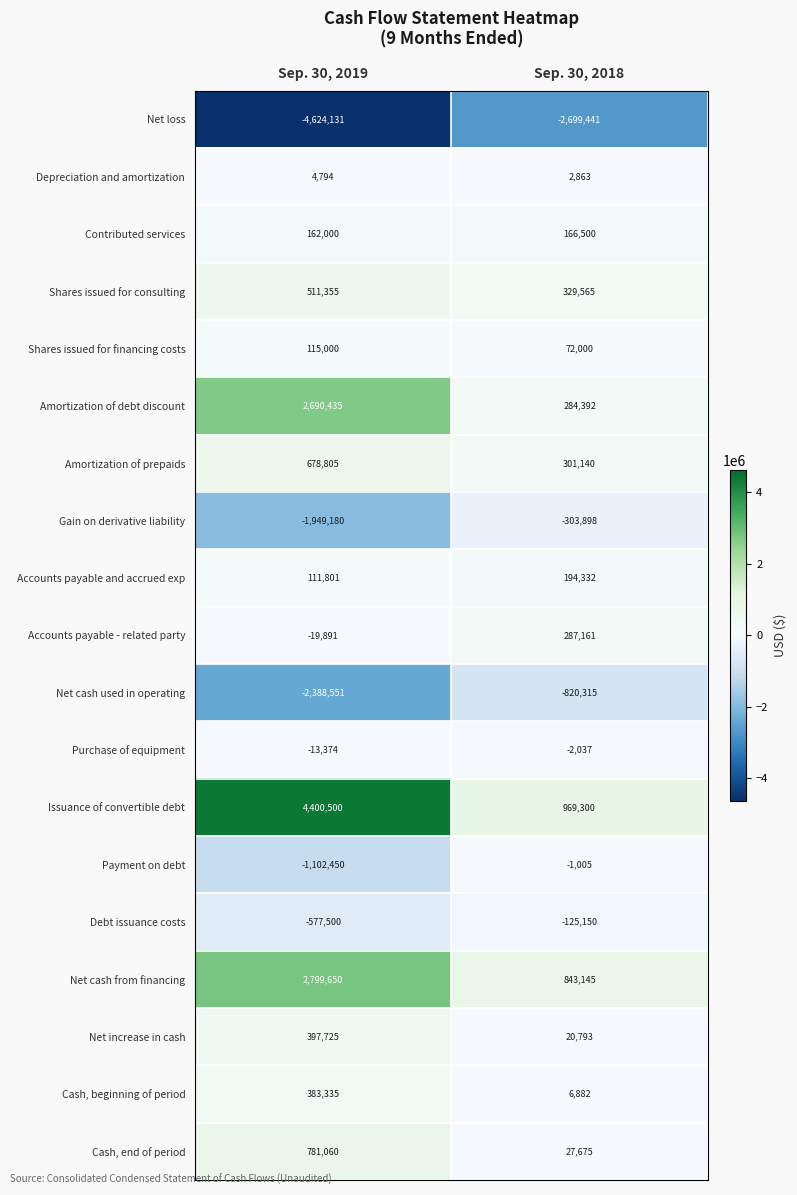

What is the sum of all Net increase in cash values?

418518